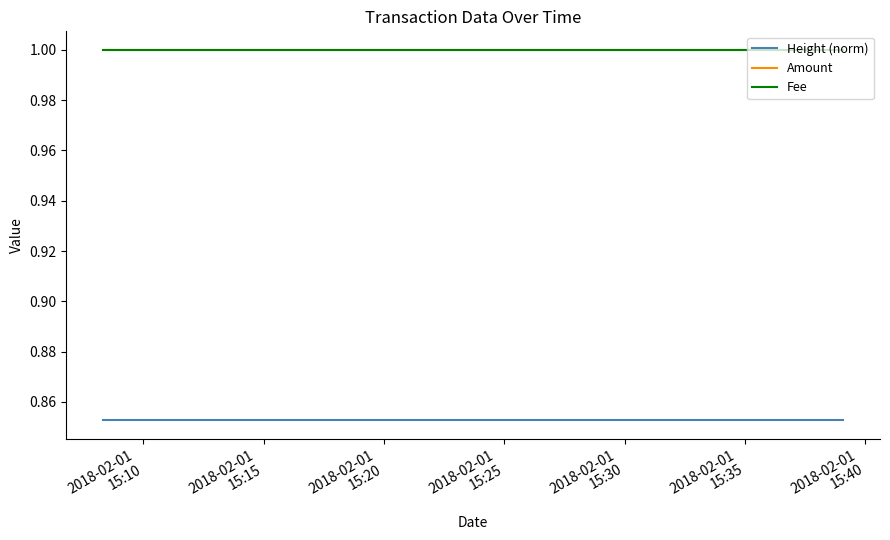

At 2018-02-01
15:10, list the series in order from smallest to largest.

Height (norm), Amount, Fee